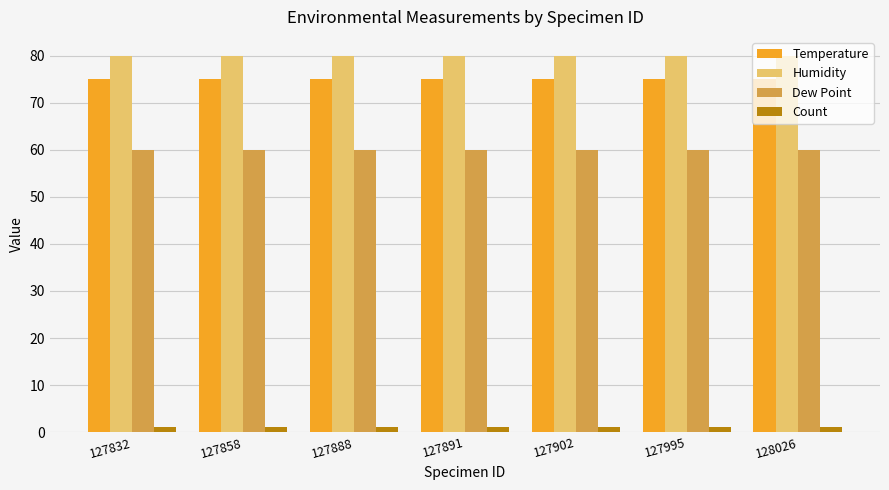

What are all the series names shown in the legend?

Temperature, Humidity, Dew Point, Count